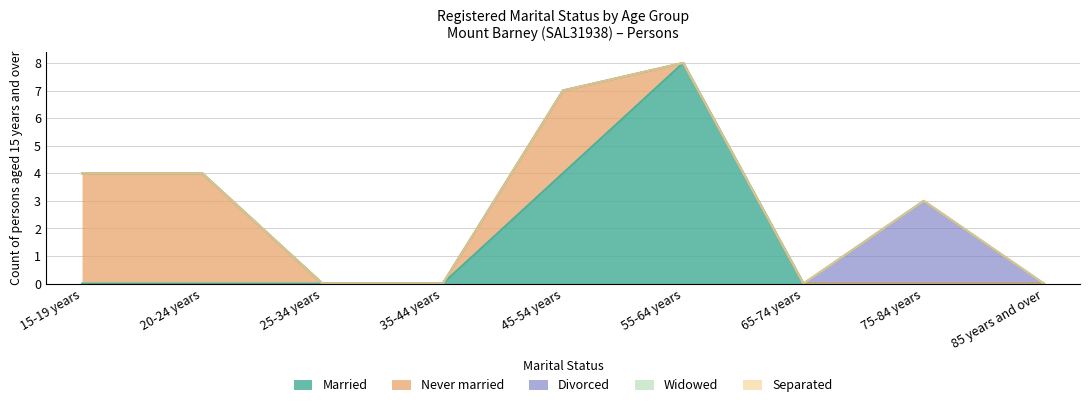

Which has a higher value, 65-74 years or 55-64 years?

55-64 years